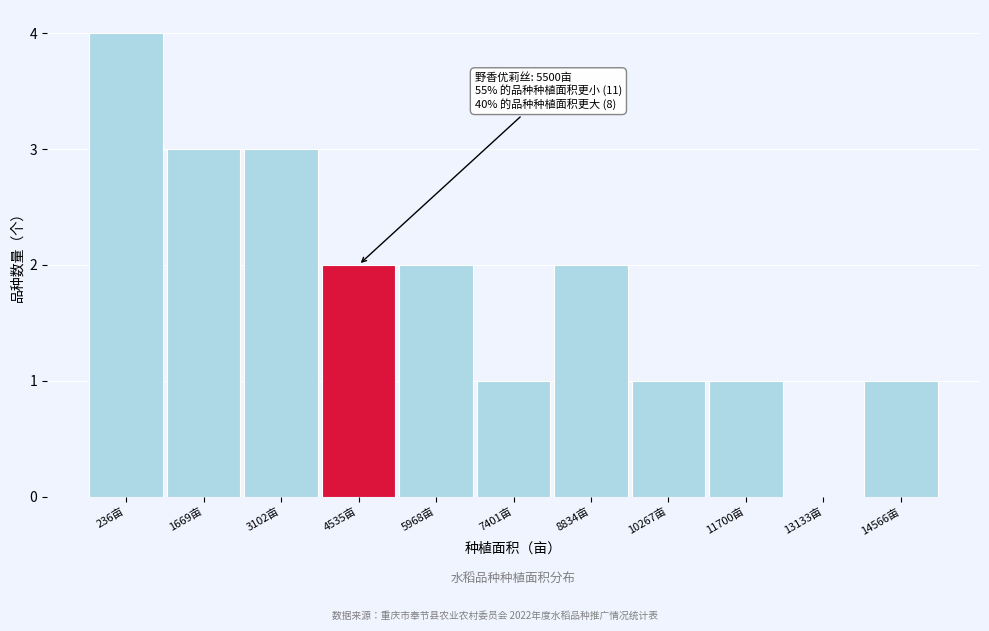

Reading left to right, what are all the values shown in this chart?

236亩=4	1669亩=3	3102亩=3	4535亩=2	5968亩=2	7401亩=1	8834亩=2	10267亩=1	11700亩=1	13133亩=0	14566亩=1